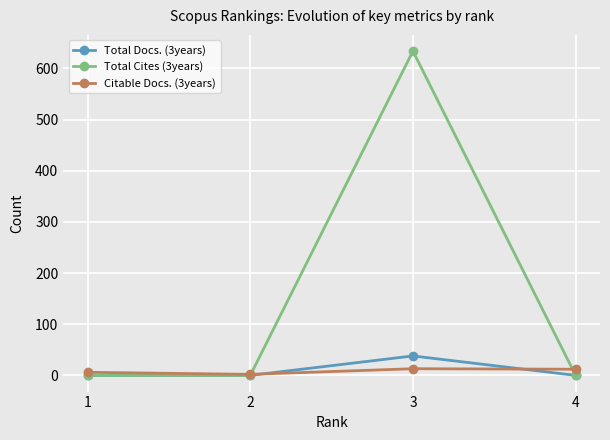

Which series has the widest spread of values?

Total Cites (3years)